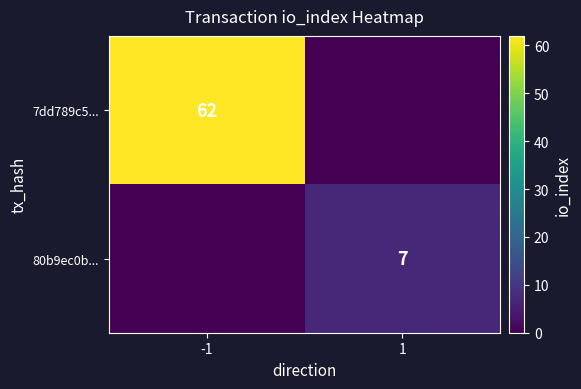

True or false: 80b9ec0b... has a value of 5 at 1.

False